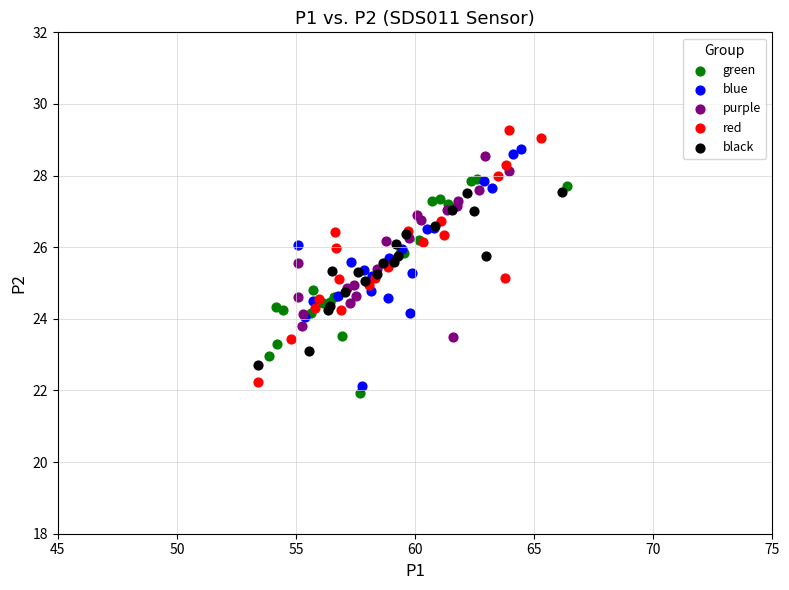

Which series contains the lowest Y value?

green